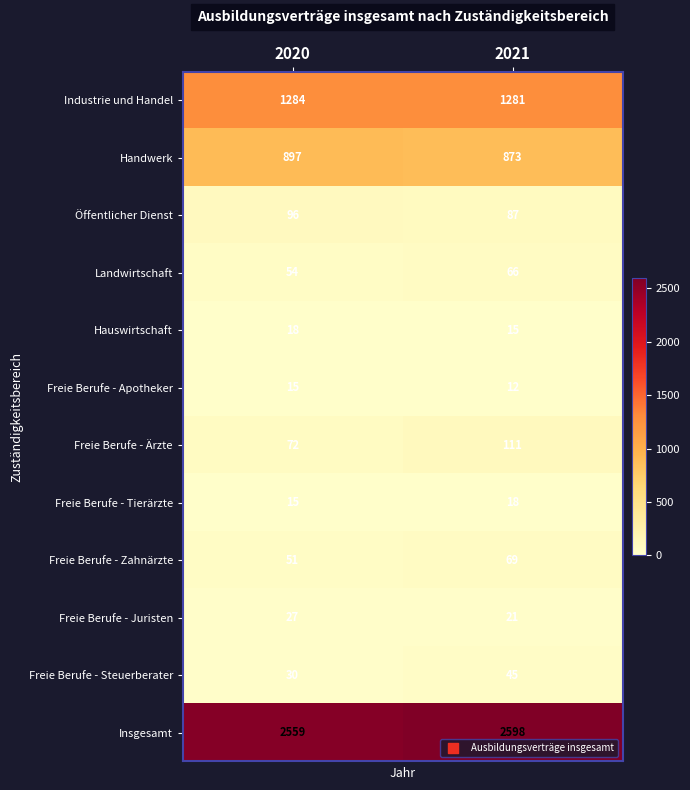

What is the approximate value of Insgesamt at 2021?

2598